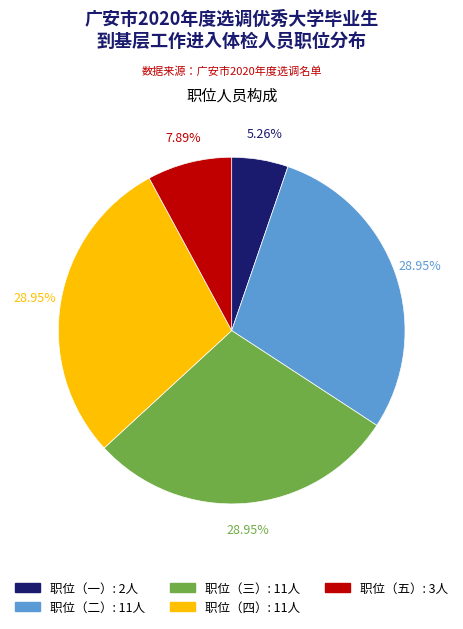

Which has a higher value, 职位（五） or 职位（四）?

职位（四）